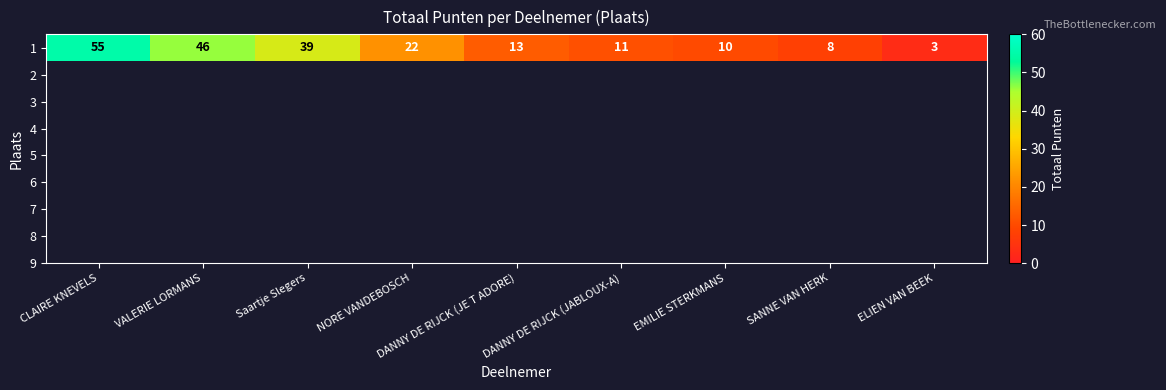

Reading right to left, extract all data points from this chart.

ELIEN VAN BEEK=3	SANNE VAN HERK=8	EMILIE STERKMANS=10	DANNY DE RIJCK (JABLOUX-A)=11	DANNY DE RIJCK (JE T ADORE)=13	NORE VANDEBOSCH=22	Saartje Slegers=39	VALERIE LORMANS=46	CLAIRE KNEVELS=55